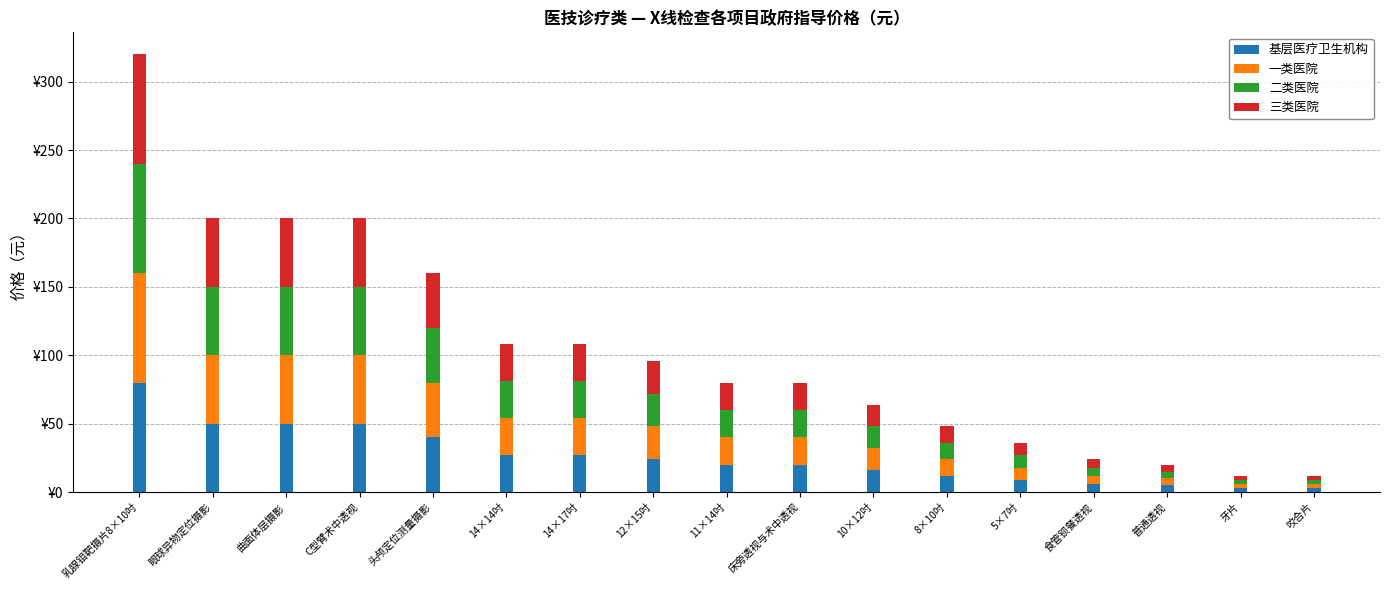

Are the bars grouped side by side (vs. stacked)?

No